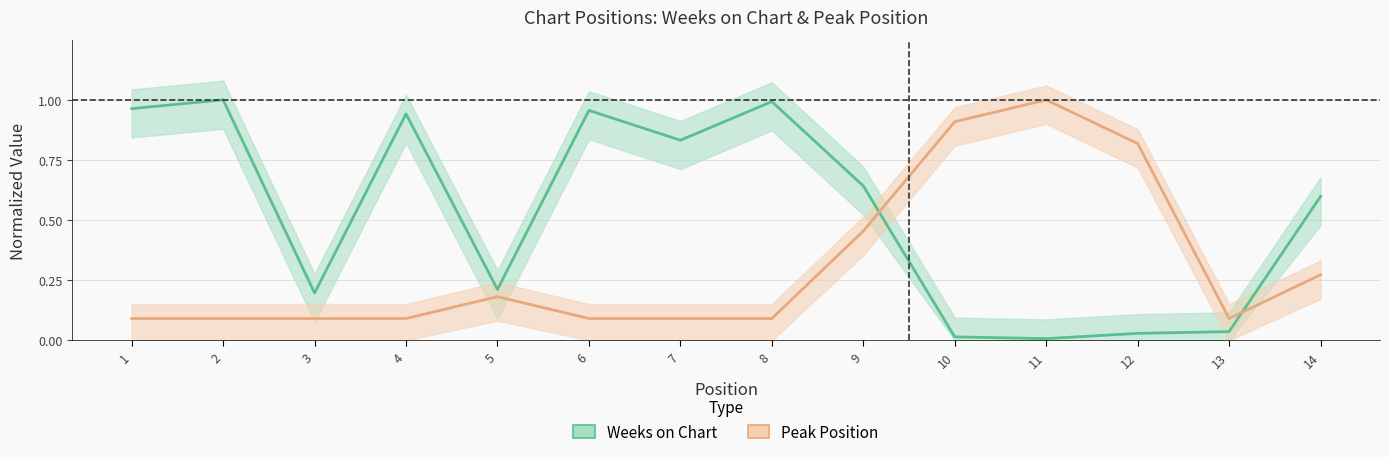

Does the chart have visible grid lines?

Yes